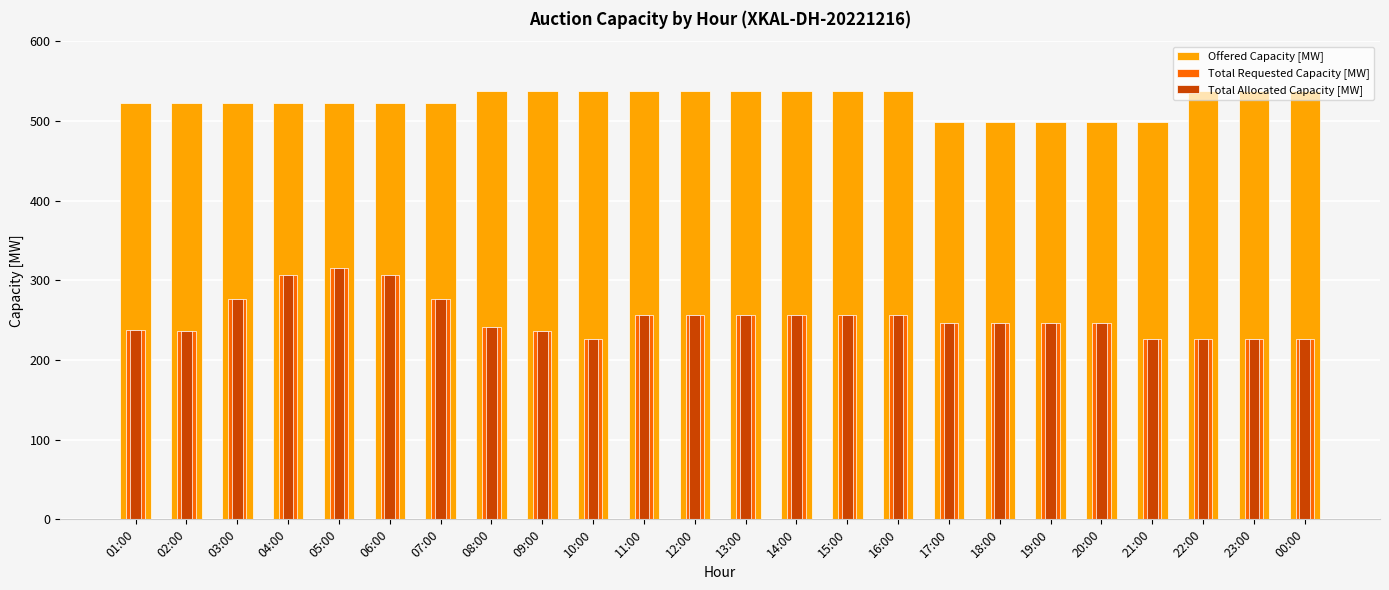

What is the label of the 15th bar from the left?

15:00